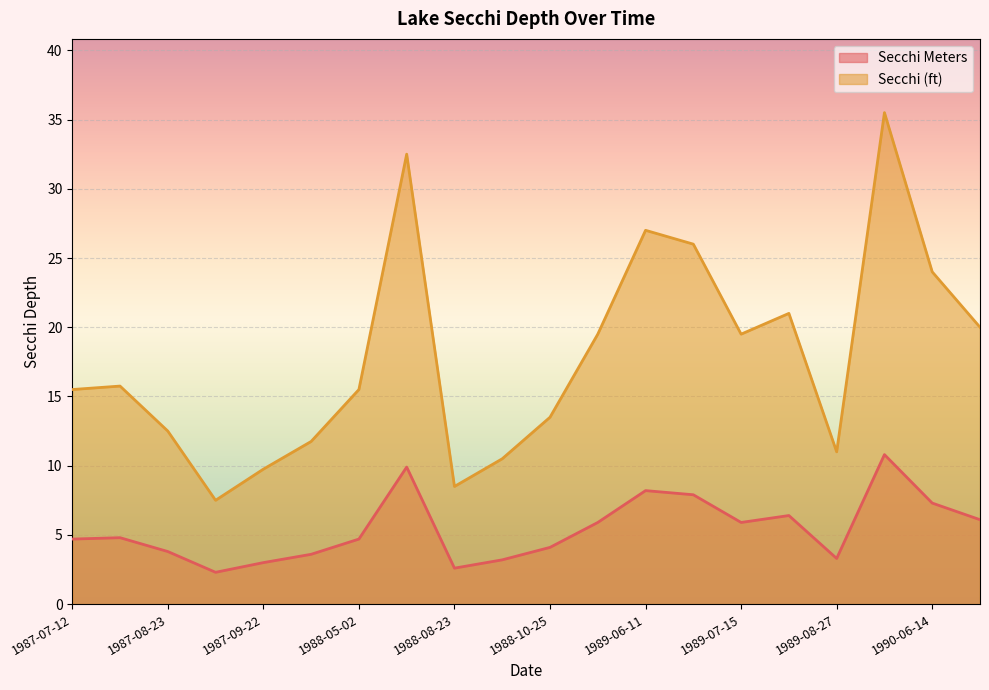

Which series changed the most between 1988-08-23 and 1988-09-17?

Secchi (ft)